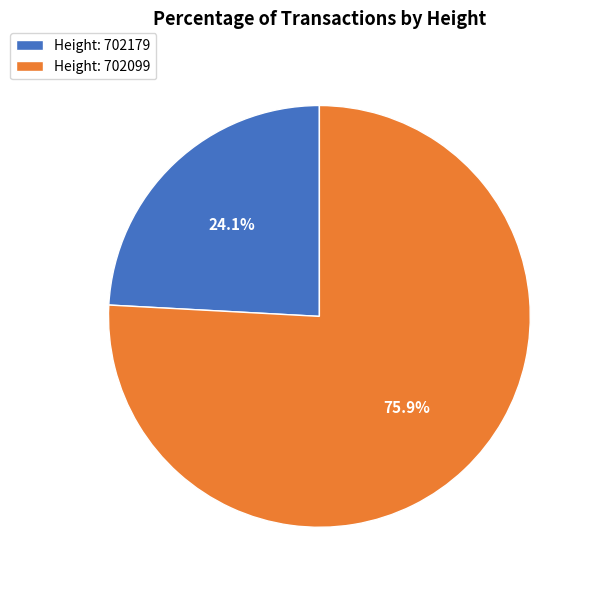

Rank the categories by value from lowest to highest.

Height: 702179, Height: 702099